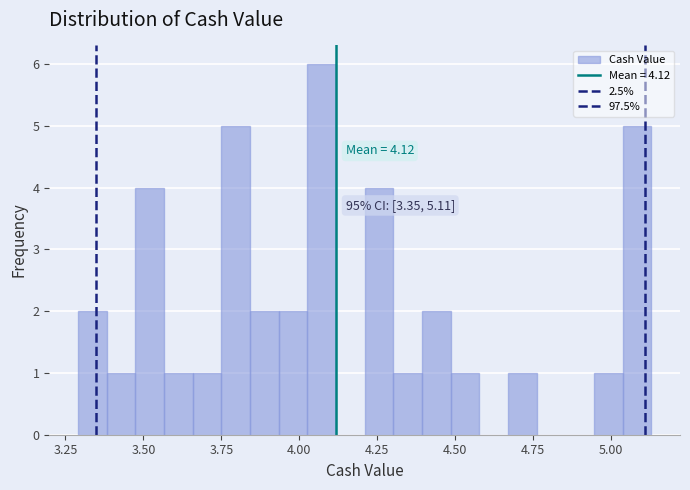

Read against the x-axis, roughly where is the centre of the tallest bar?

4.05